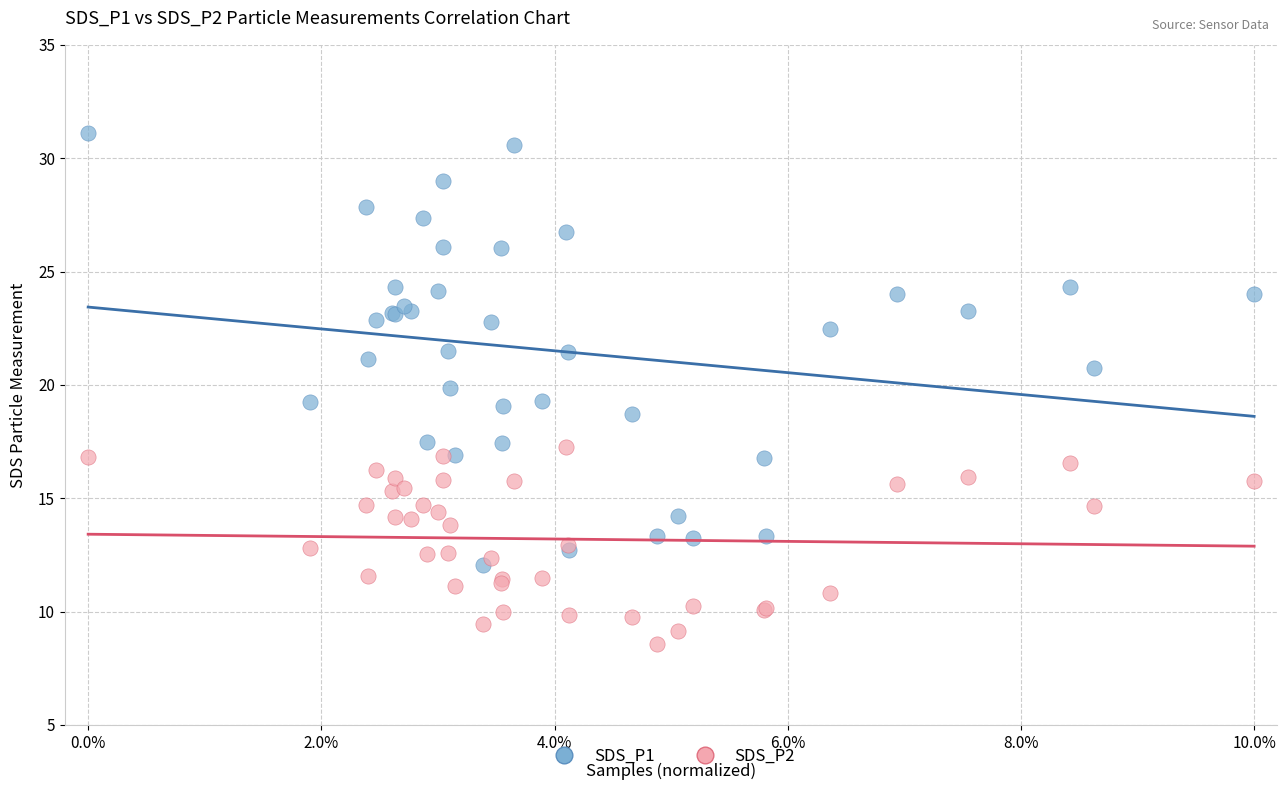

What are all the series names shown in the legend?

SDS_P1, SDS_P2